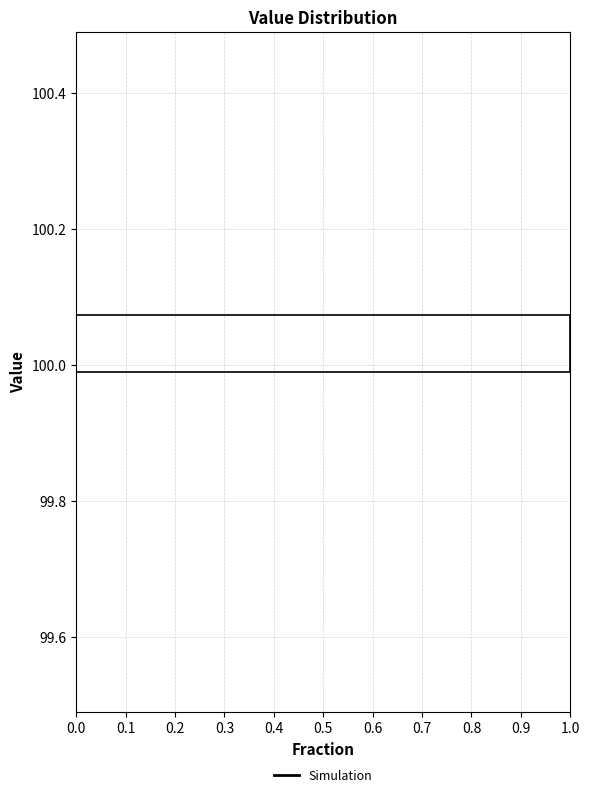

Reading bottom to top, list every bar in this chart as the range it spans on the y-axis followed by its length. Neither the bar edges nor the lengths are printed on the chart, so give them approximately, as read against the axes.

99.50 to 99.58: 0
99.58 to 99.66: 0
99.66 to 99.74: 0
99.74 to 99.82: 0
99.82 to 99.90: 0
99.90 to 100.00: 0
100.00 to 100.08: 1
100.08 to 100.16: 0
100.16 to 100.24: 0
100.24 to 100.32: 0
100.32 to 100.40: 0
100.40 to 100.50: 0